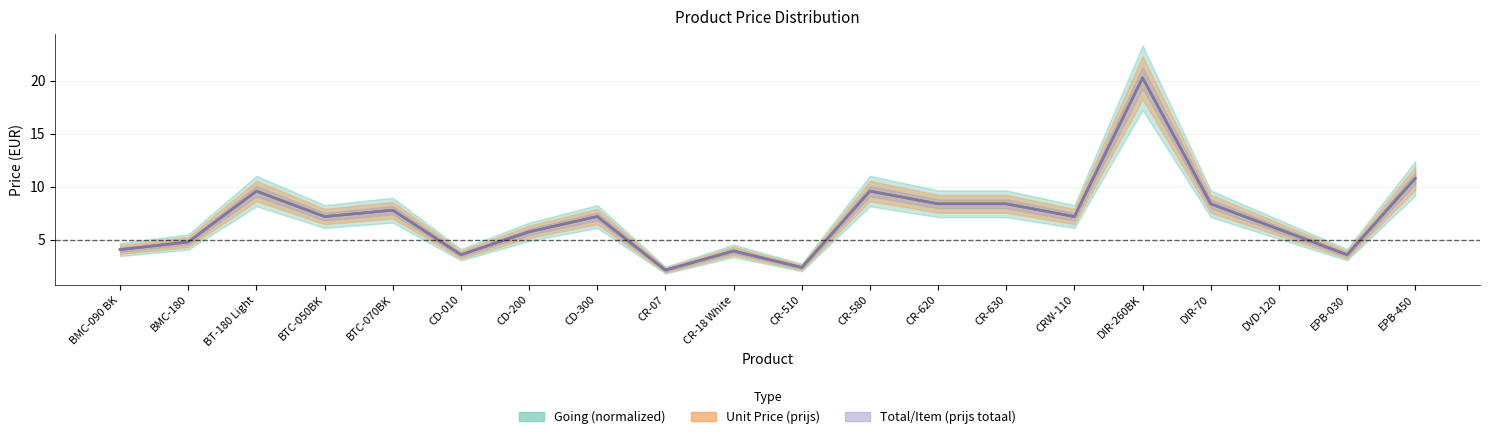

What is the value of the prijs_unit point at the 9th from the left?

2.1